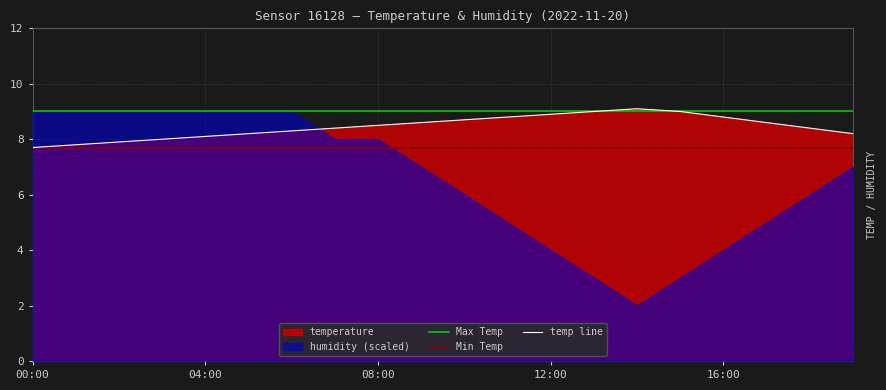

List the labels in order of value, smallest first.

00:00, 01:00, 02:00, 03:00, 04:00, 05:00, 19:00, 06:00, 07:00, 18:00, 08:00, 09:00, 17:00, 10:00, 11:00, 16:00, 12:00, 13:00, 15:00, 14:00